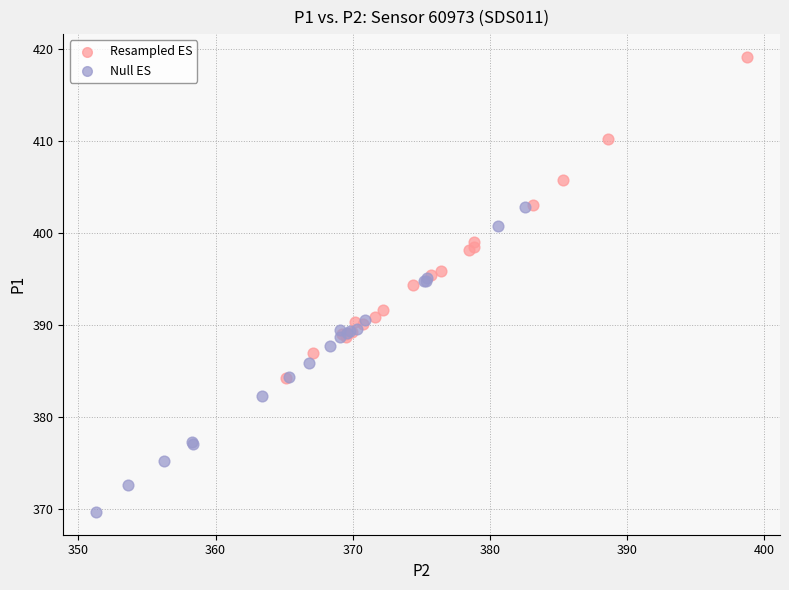

Which series contains the lowest Y value?

Null ES